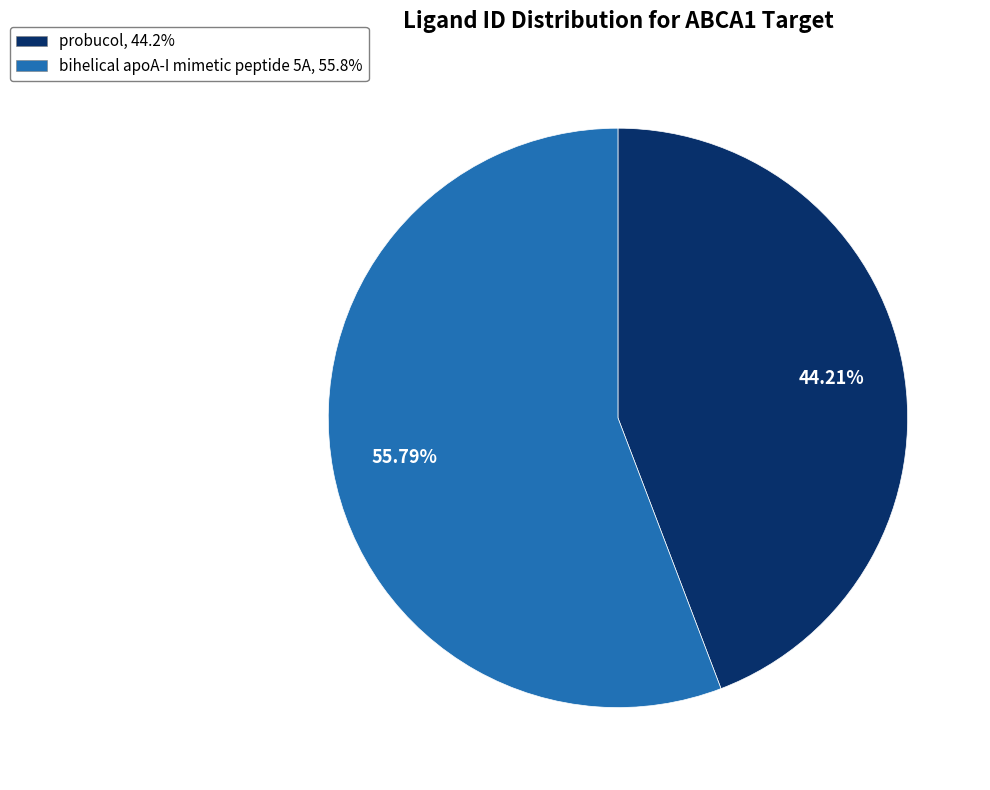

To the nearest percent, what is the difference between the bihelical apoA-I mimetic peptide 5A and probucol slice percentages?

12%